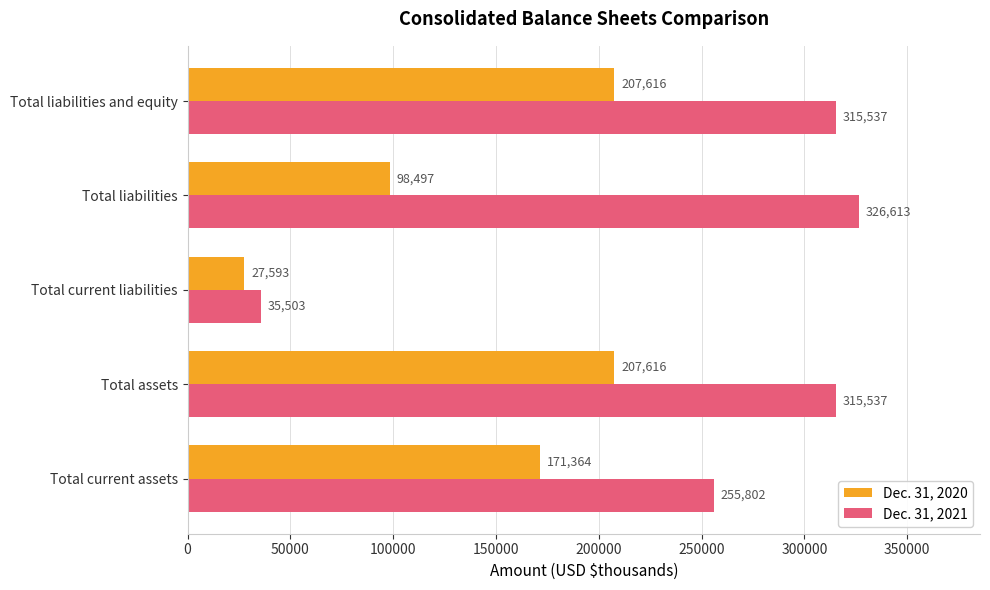

Where is Dec. 31, 2020 nearest to the value 117604?

Total liabilities